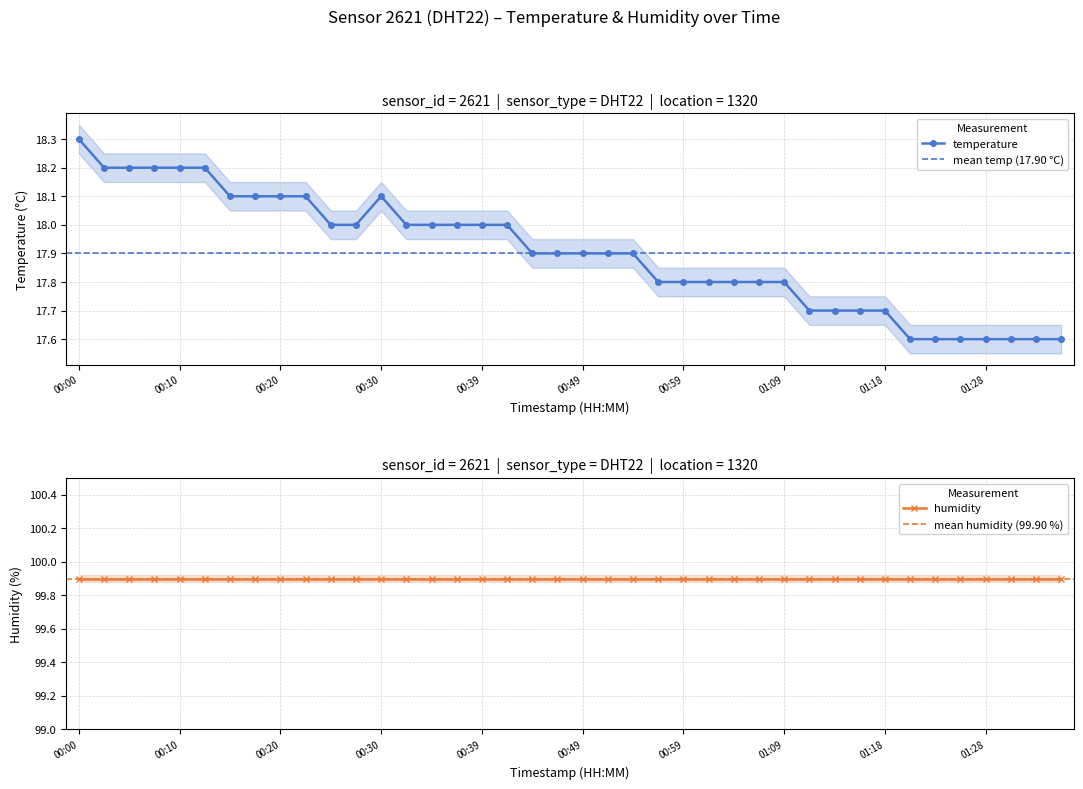

What is the sum of all values?

716.1